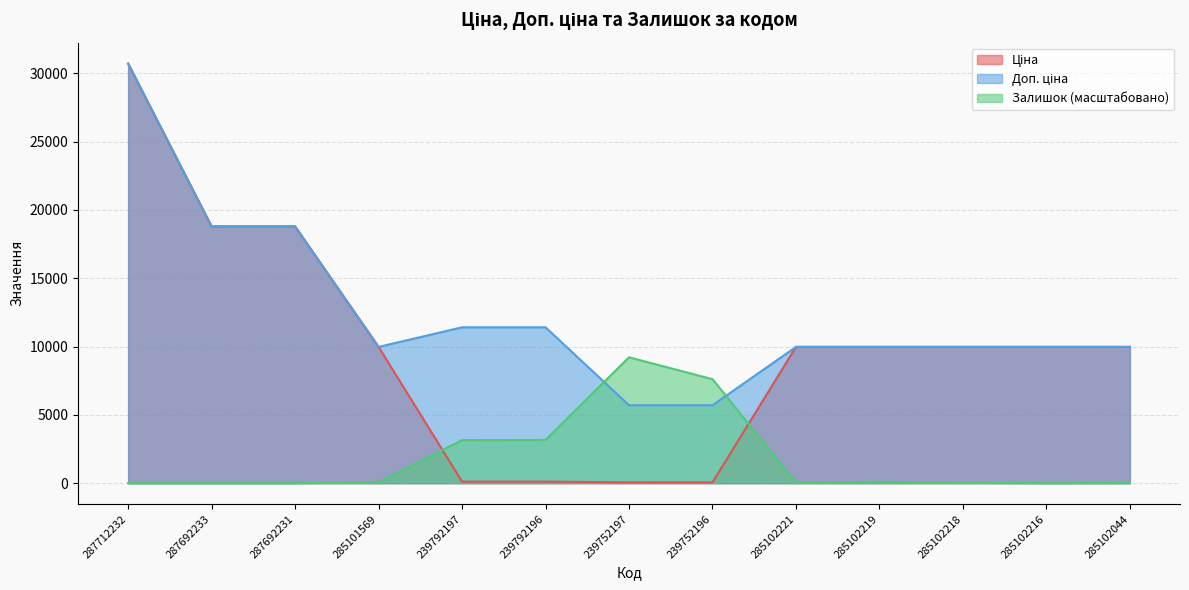

The Ціна series shows 194.8 at 239792196. True or false?

False